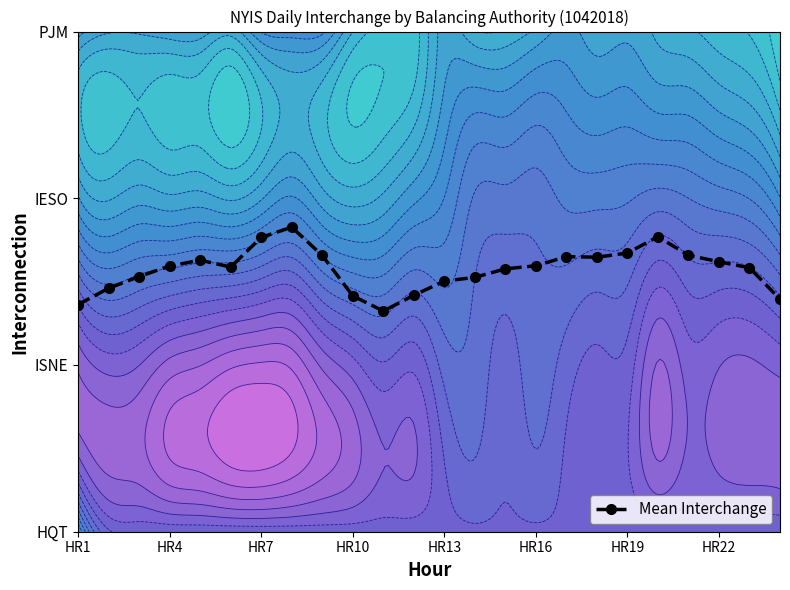

What is the maximum value shown in the chart?

1.8